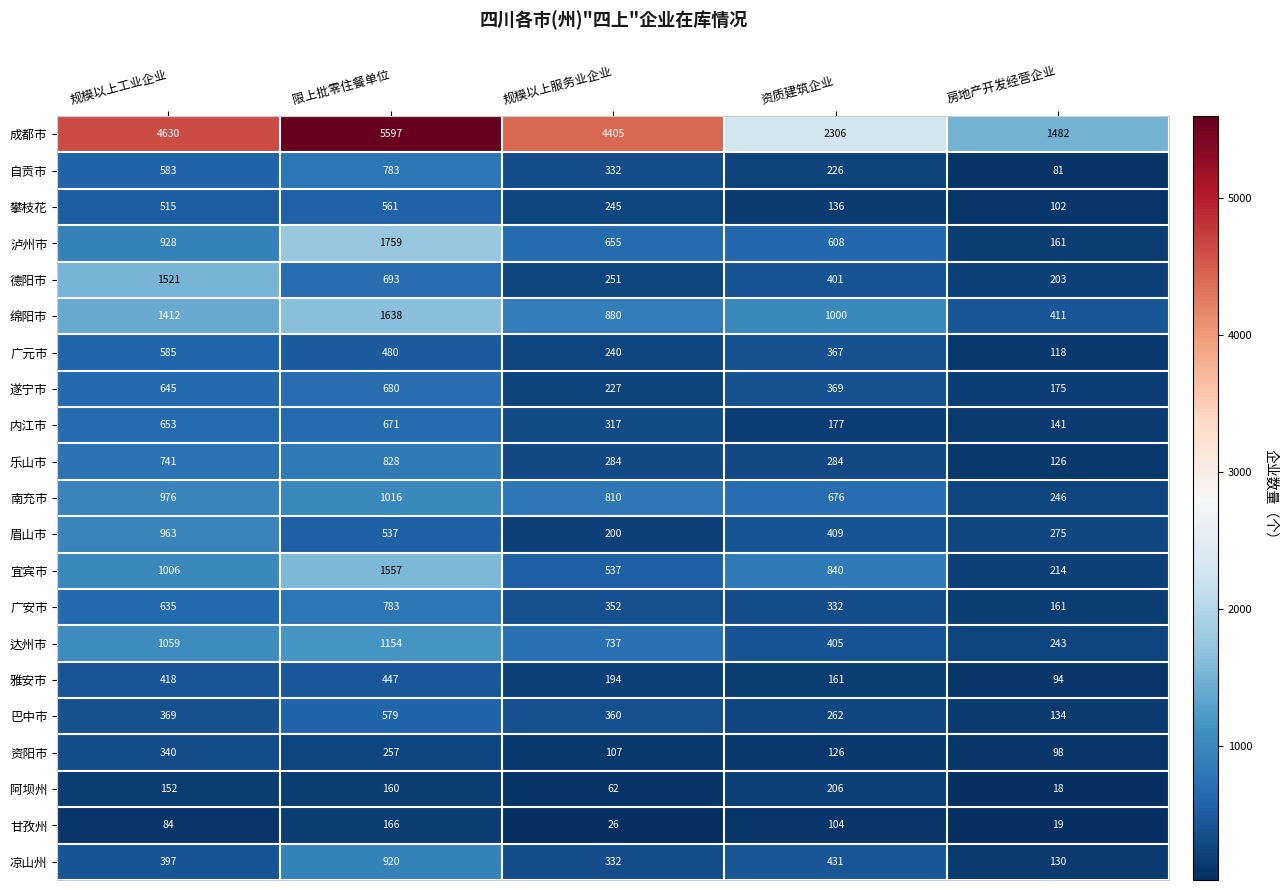

At how many categories does at least one series exceed 1342?

5